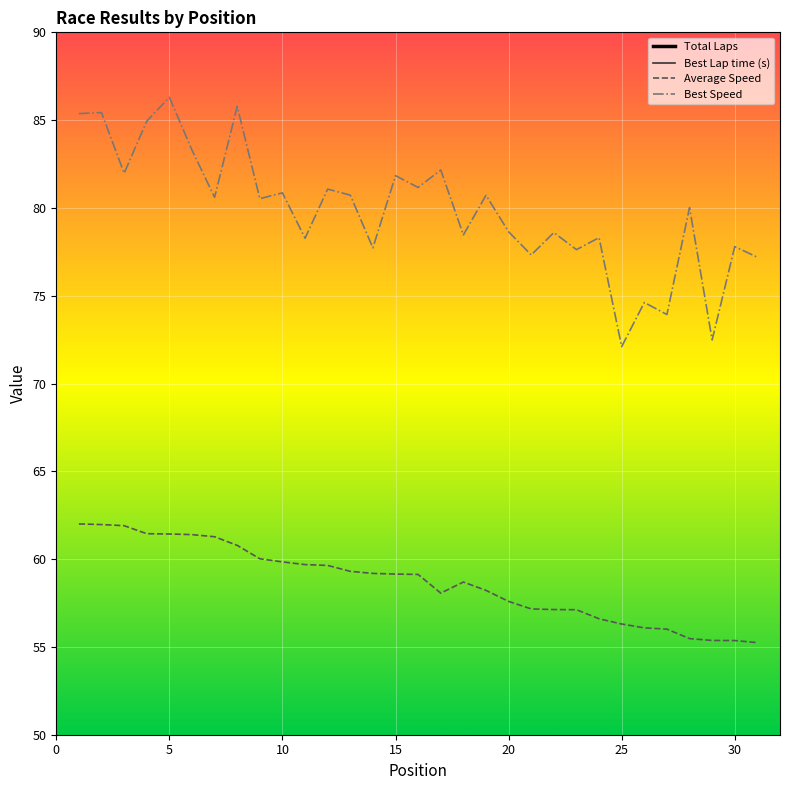

Rank the series by their average value, from highest to lowest.

Best Lap time (s), Total Laps, Best Speed, Average Speed